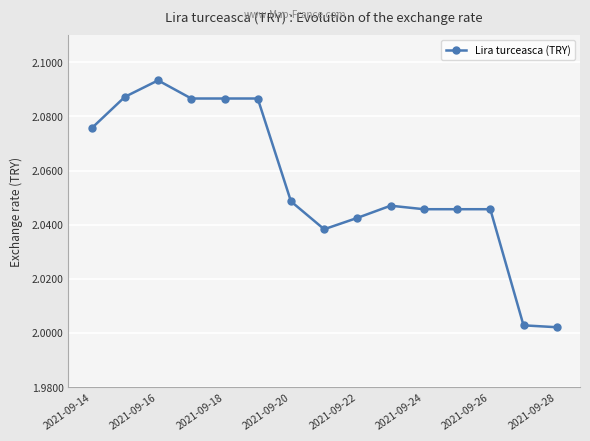

What is the sum of all values?

30.8